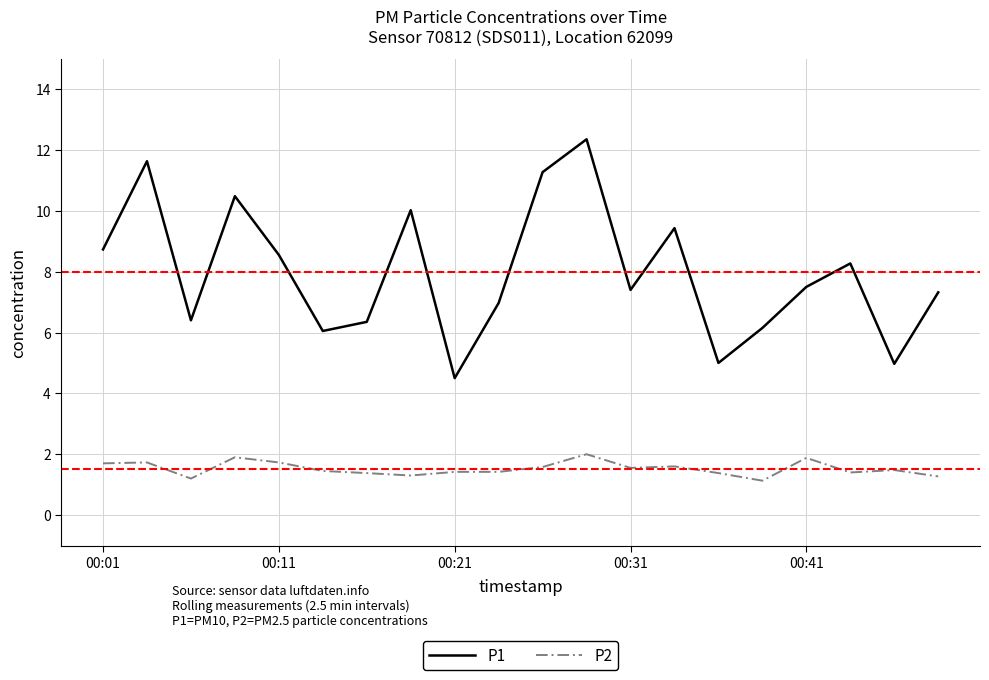

What is the highest value of the P2 series?

2.0